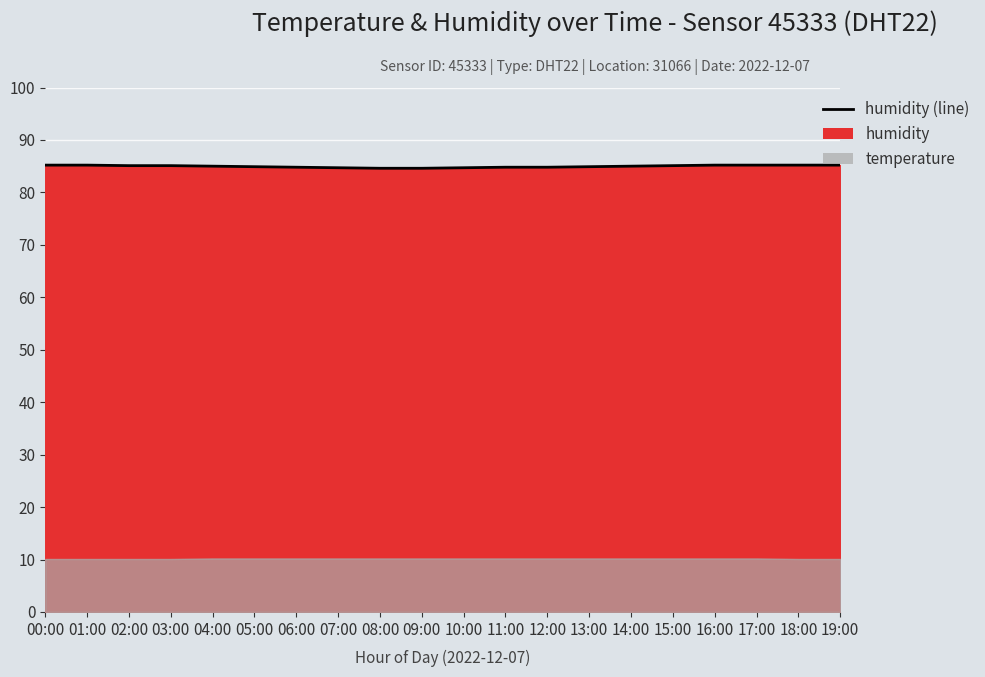

What is the sum of all values?

1699.3